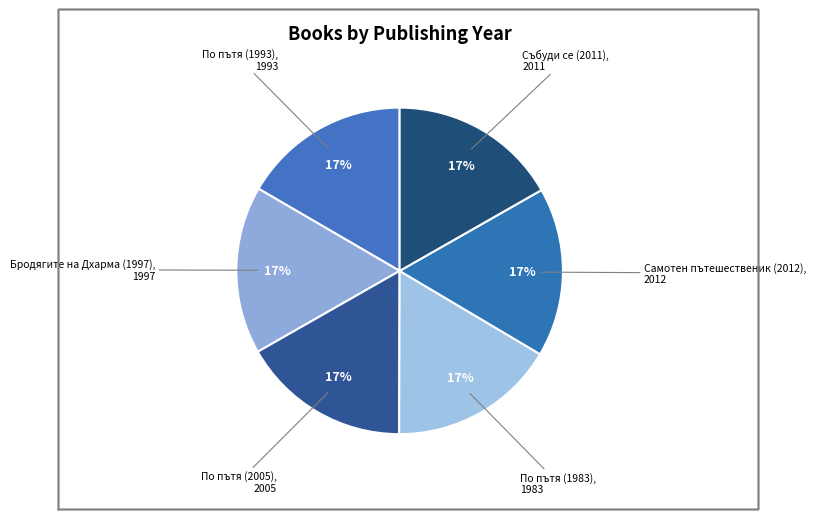

Count the number of slices in the pie.

6